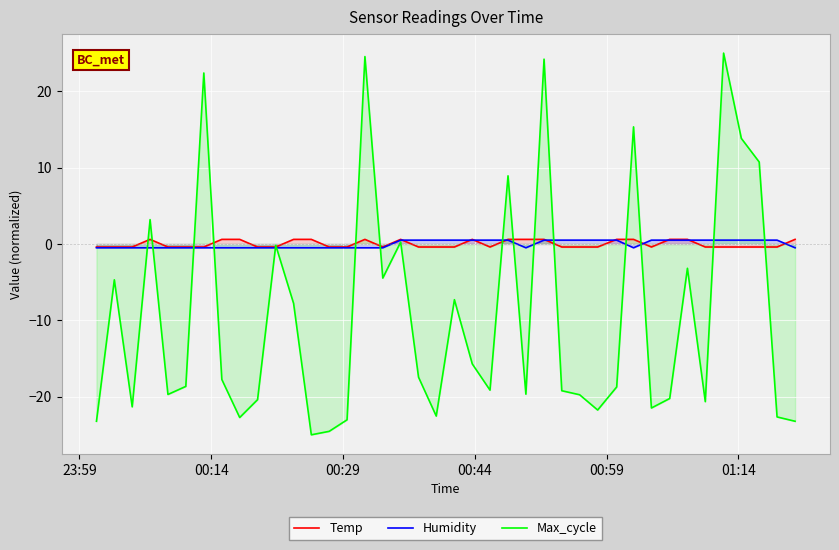

How many distinct data groups are displayed?

3